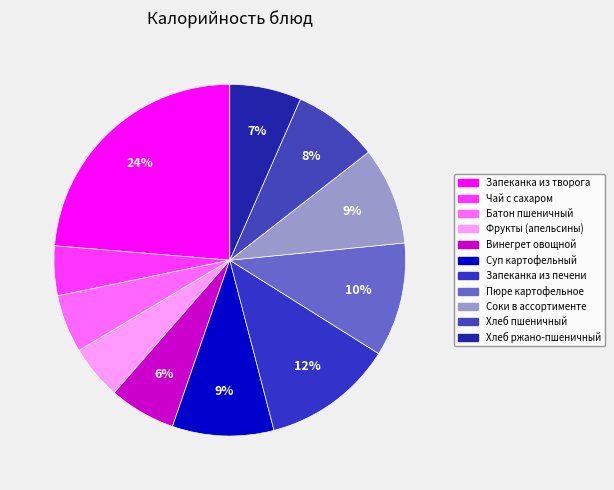

To the nearest percent, what portion does Пюре картофельное represent?

10%